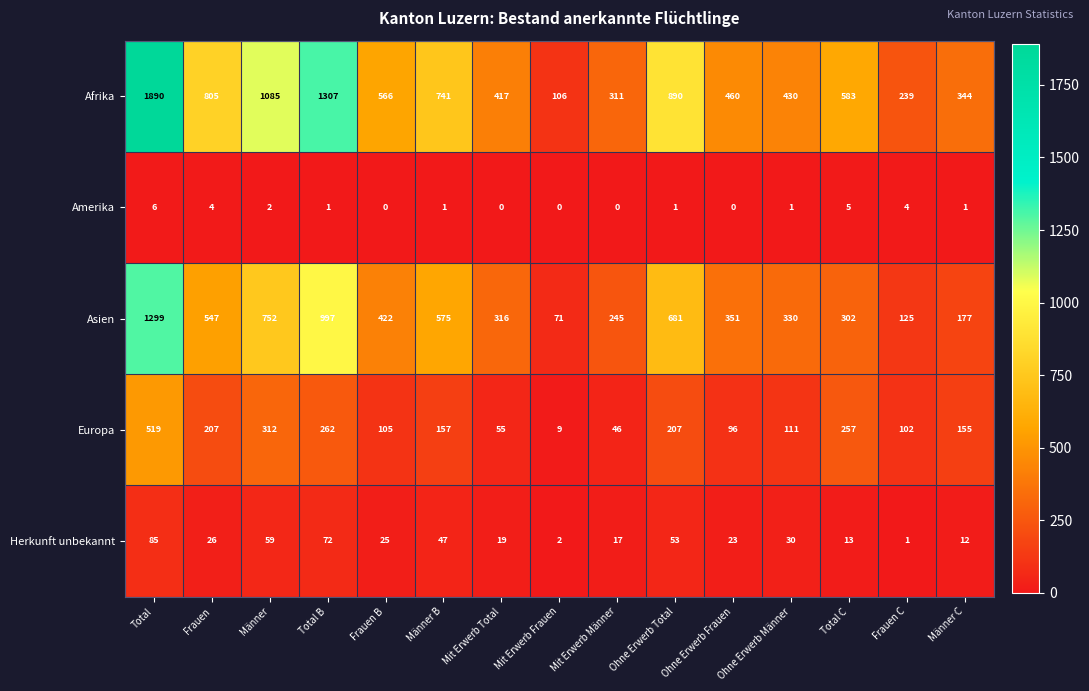

At which category is the sum across all series the highest?

Total